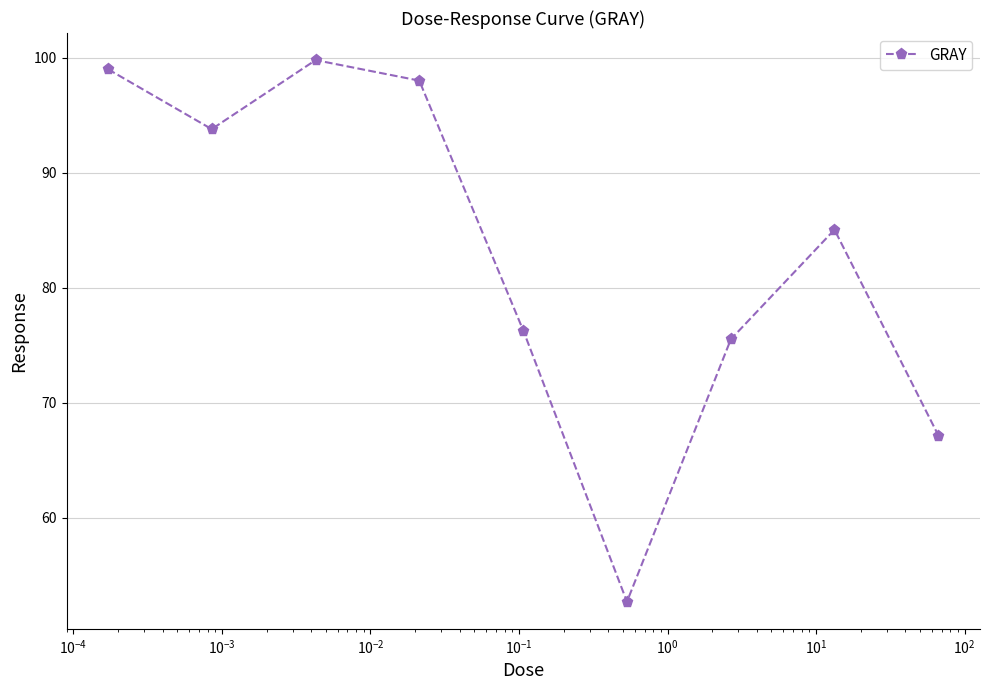

What is the sum of all values?

747.2